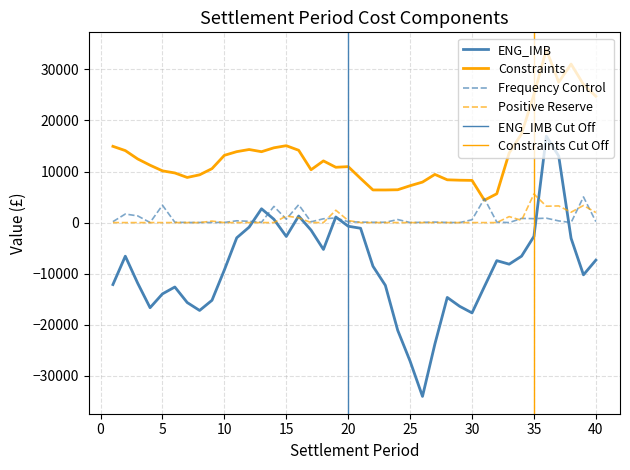

At how many categories does at least one series exceed 12508?

17